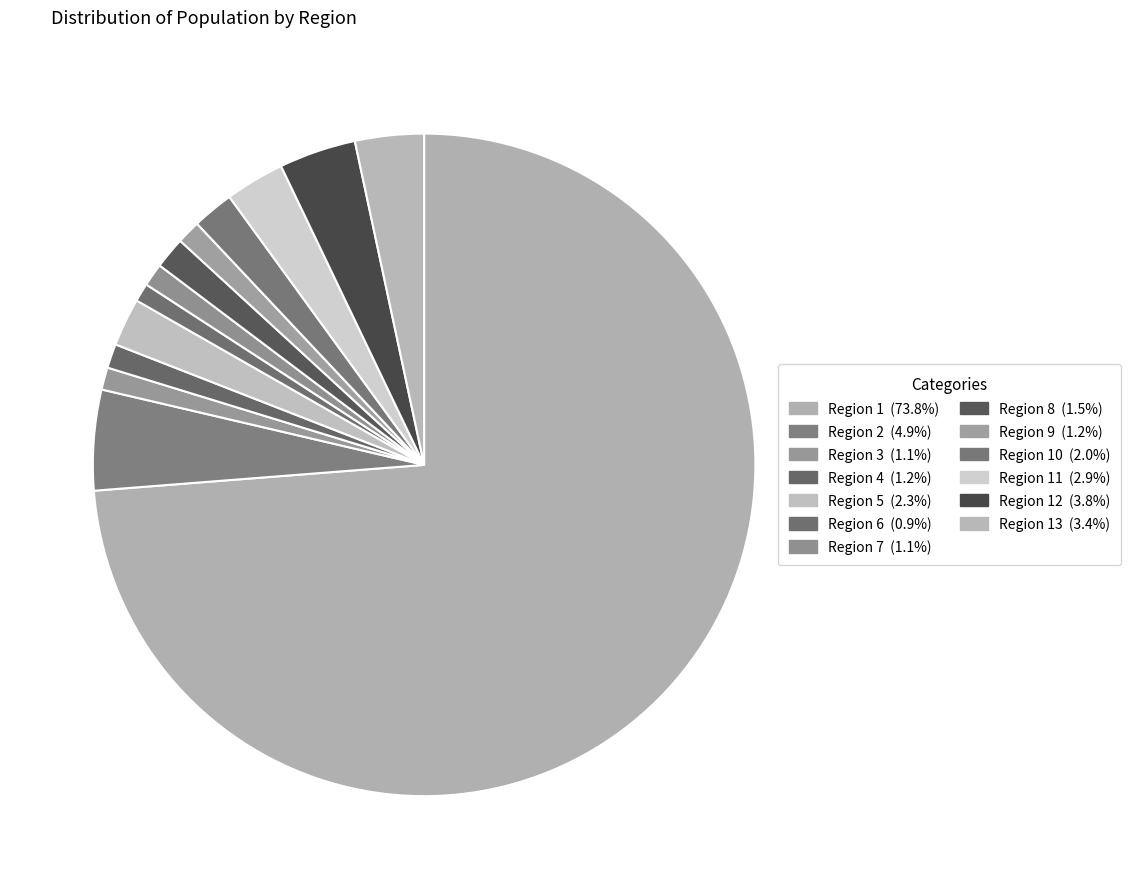

Count the number of slices in the pie.

13